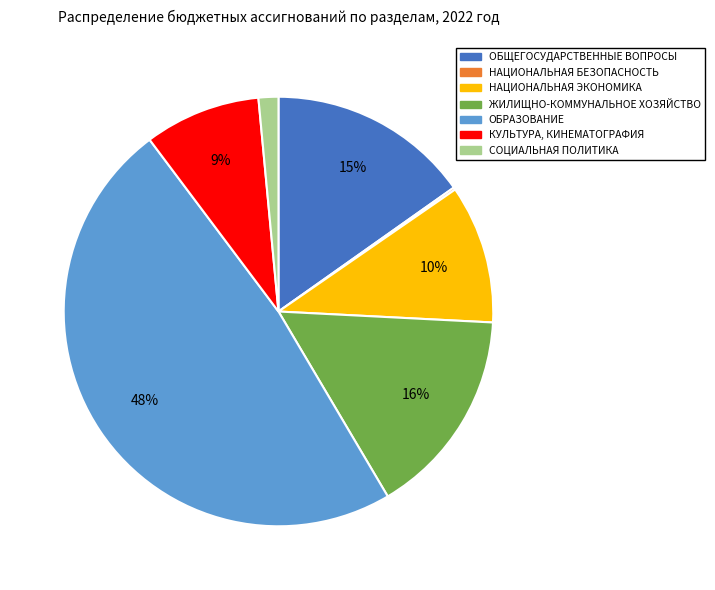

The ОБРАЗОВАНИЕ slice represents 34% of the pie. True or false?

False